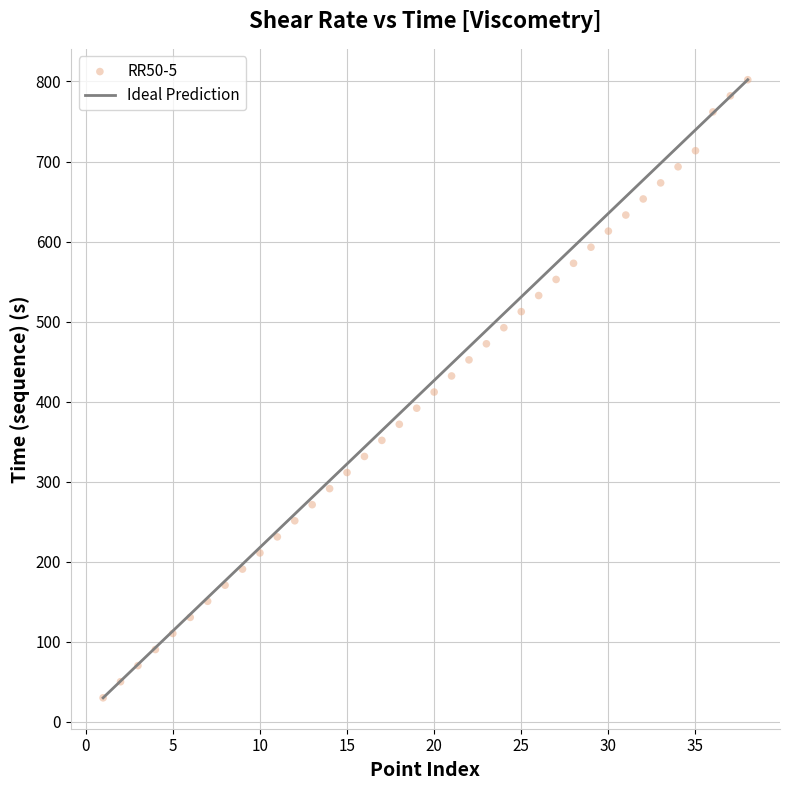

What is the range of X values (max minus min)?

37.0